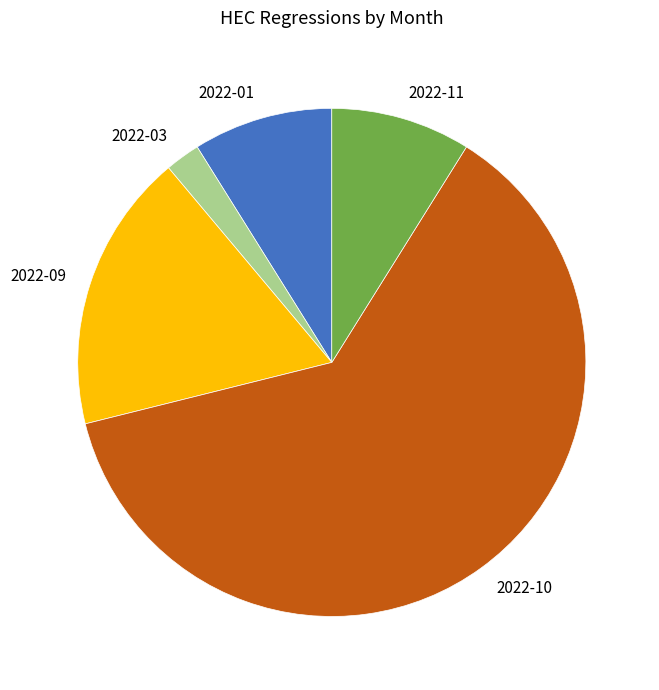

Combined, do 2022-09 and 2022-03 account for over 50%?

No